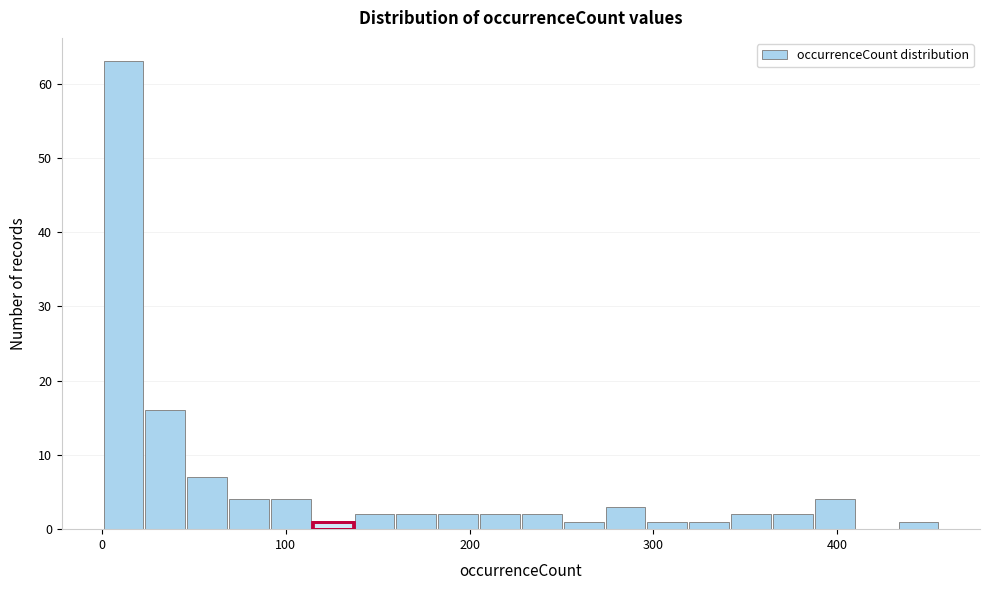

Read against the x-axis, roughly where is the centre of the tallest bar?

10